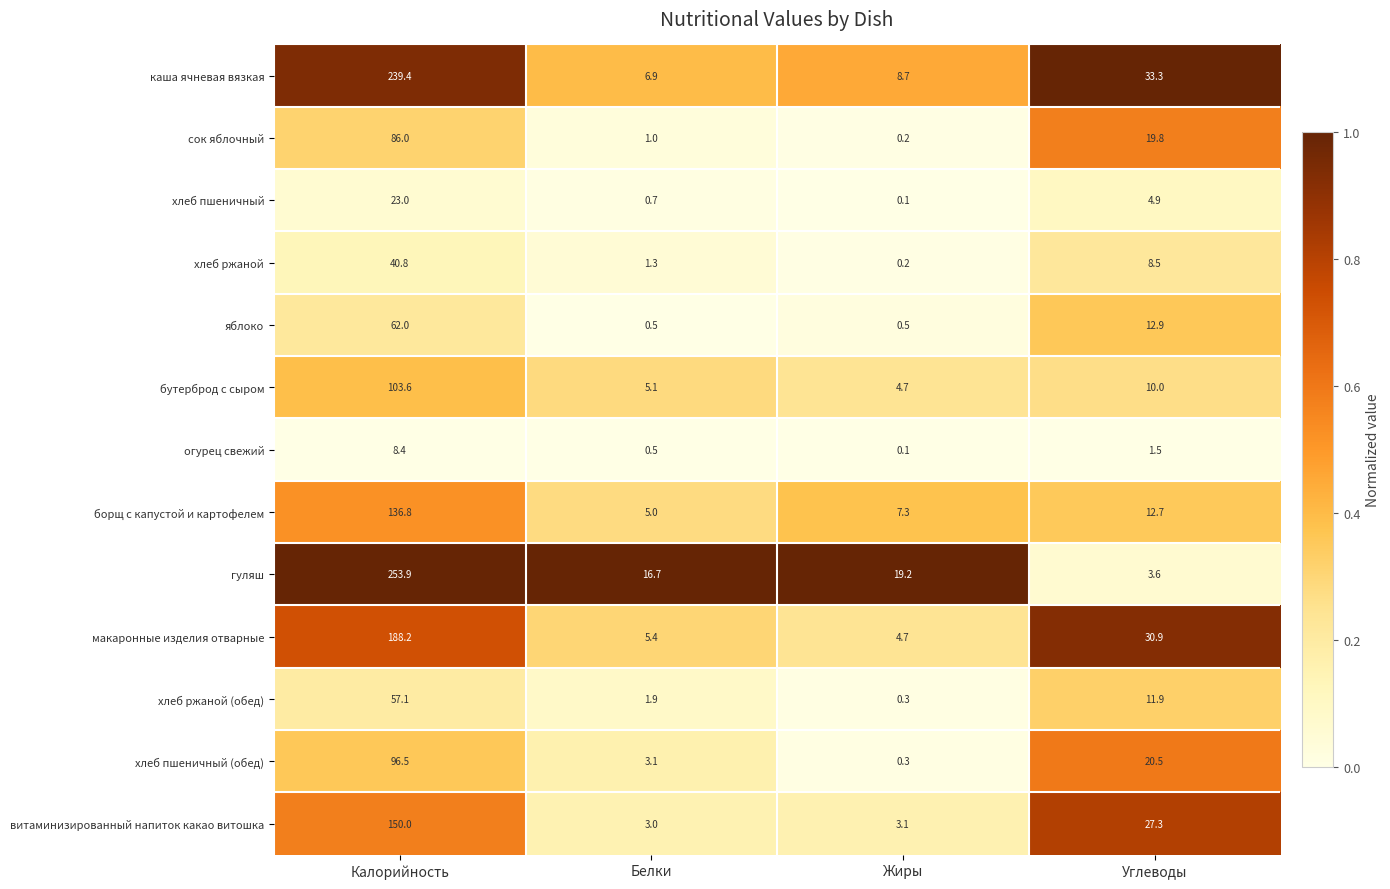

Which series has the largest range (max minus min)?

гуляш